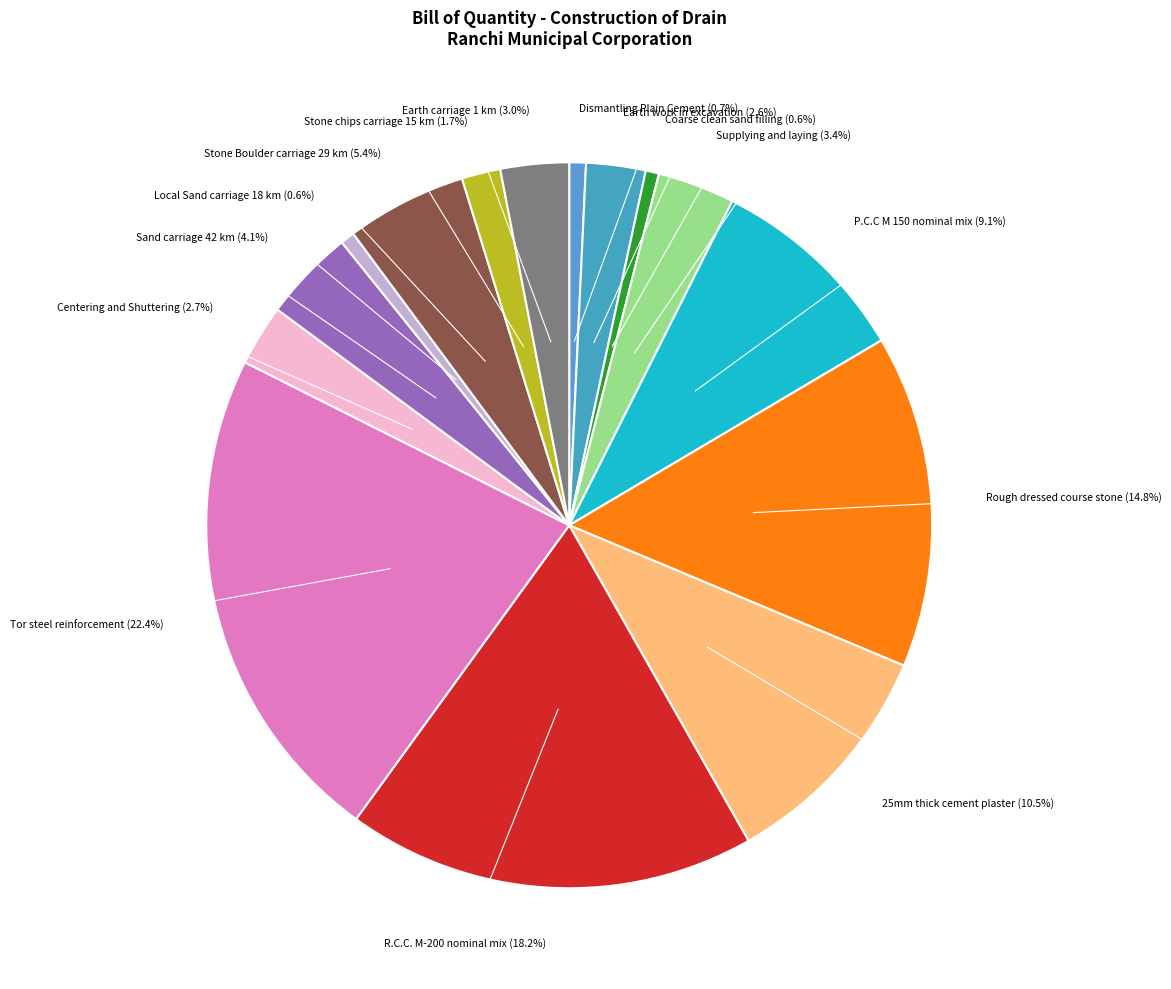

To the nearest percent, what portion does Supplying and laying represent?

3%